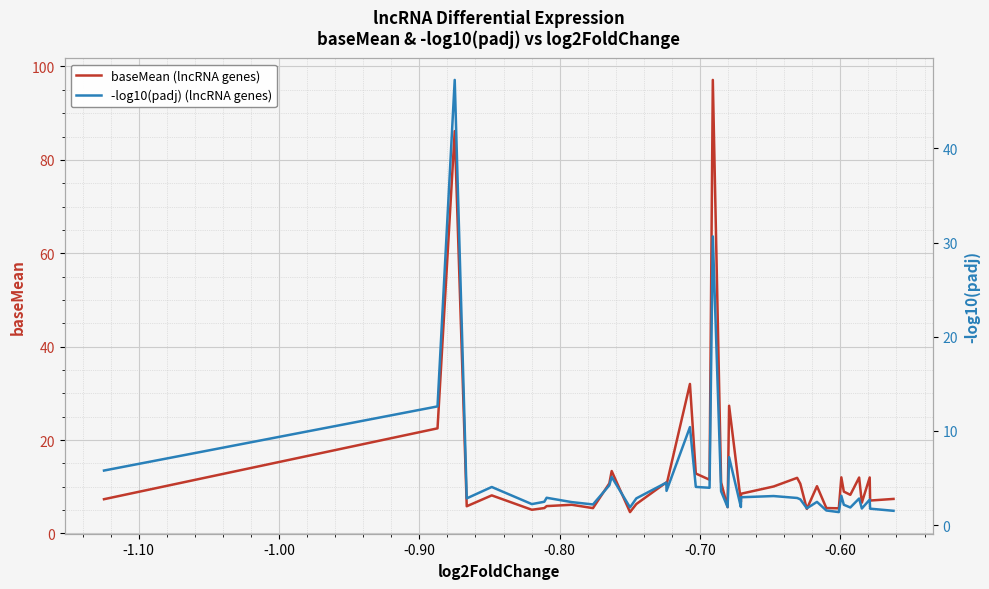

In baseMean (lncRNA genes), how many points are lower than both neighbors (excluding endpoints)?

13